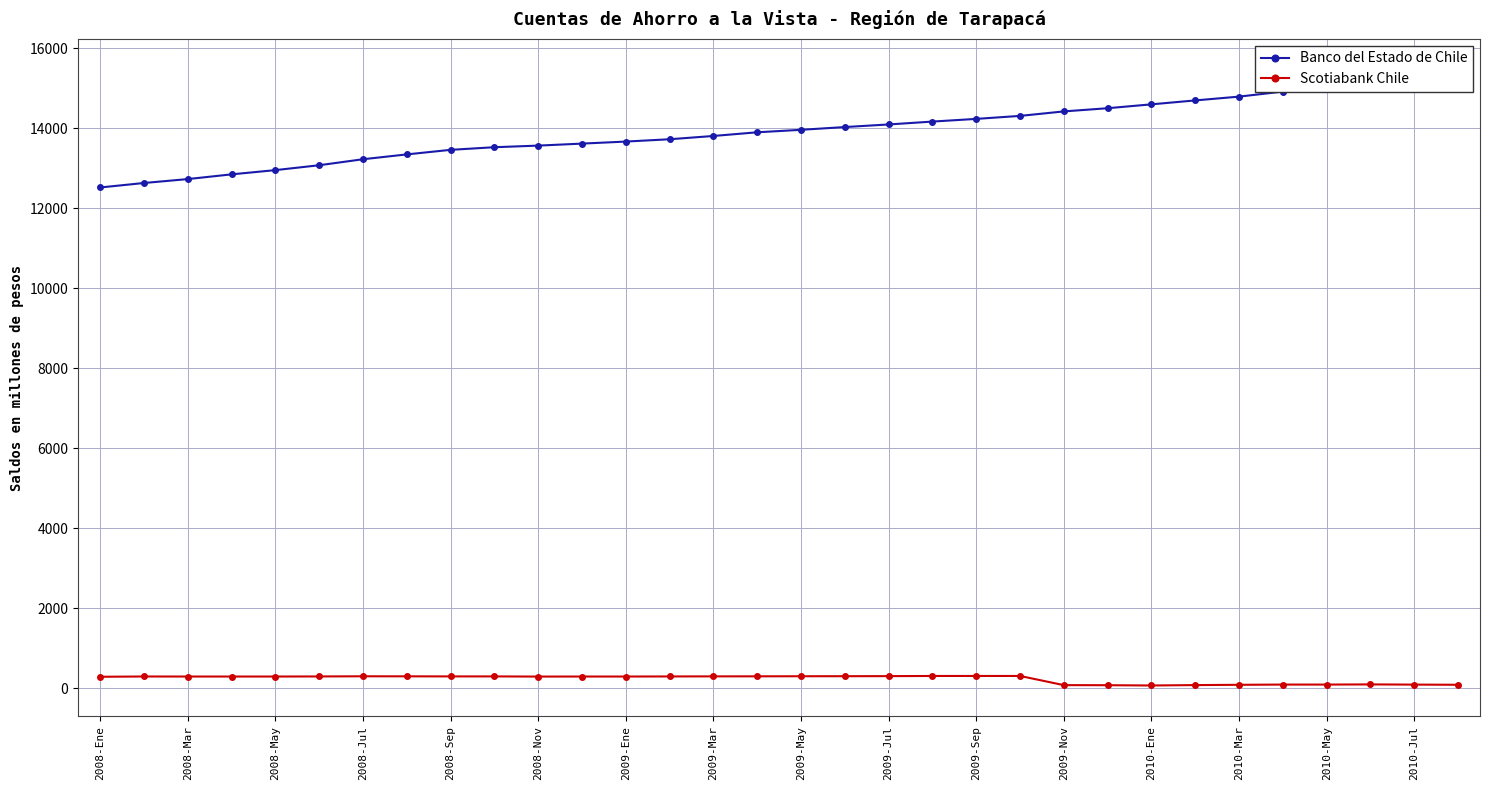

Count the number of categories in the chart.

32